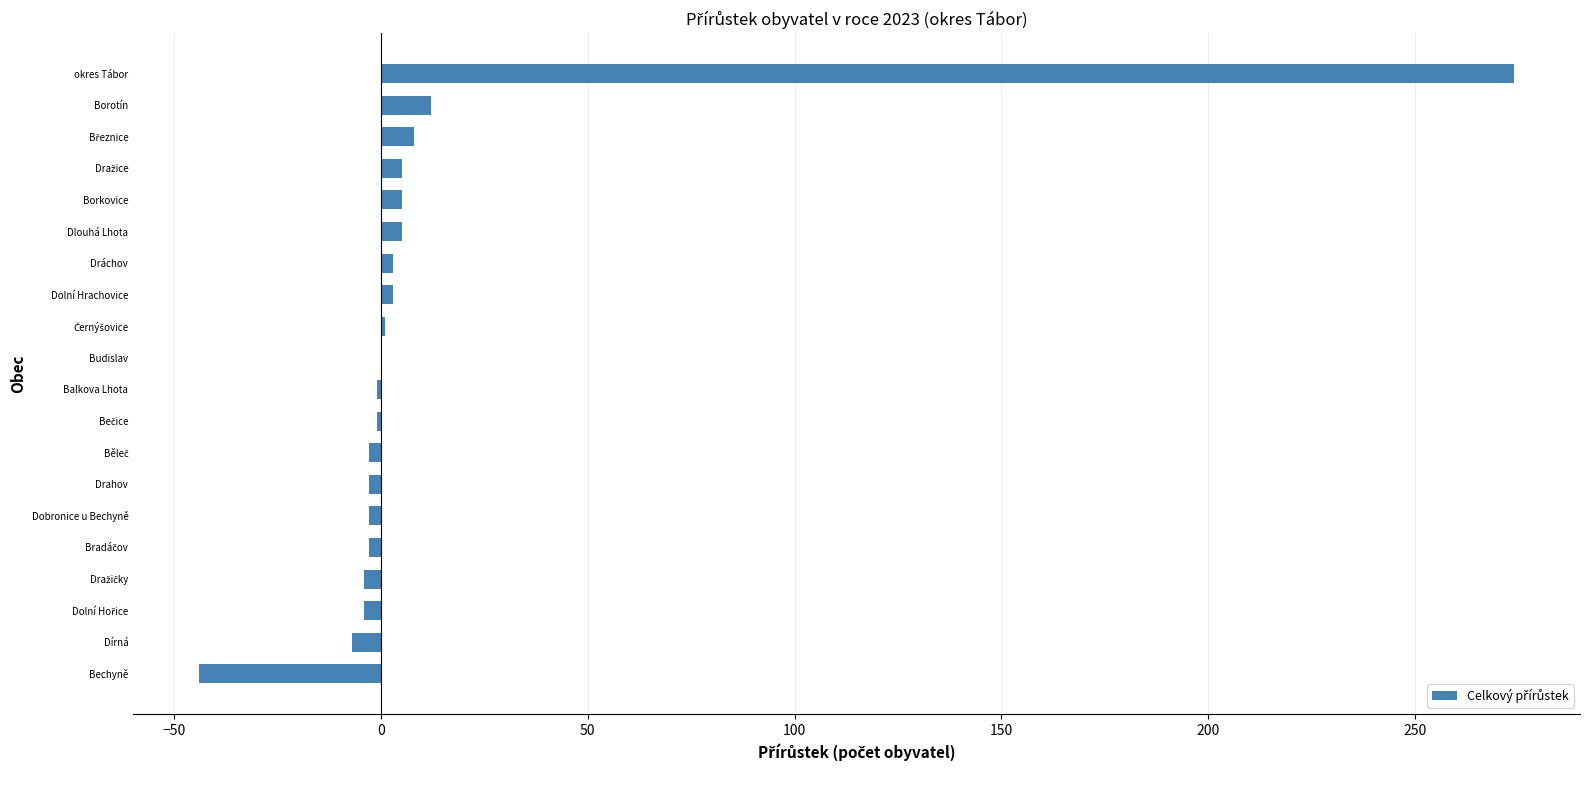

Which category has the highest value across all series?

okres Tábor